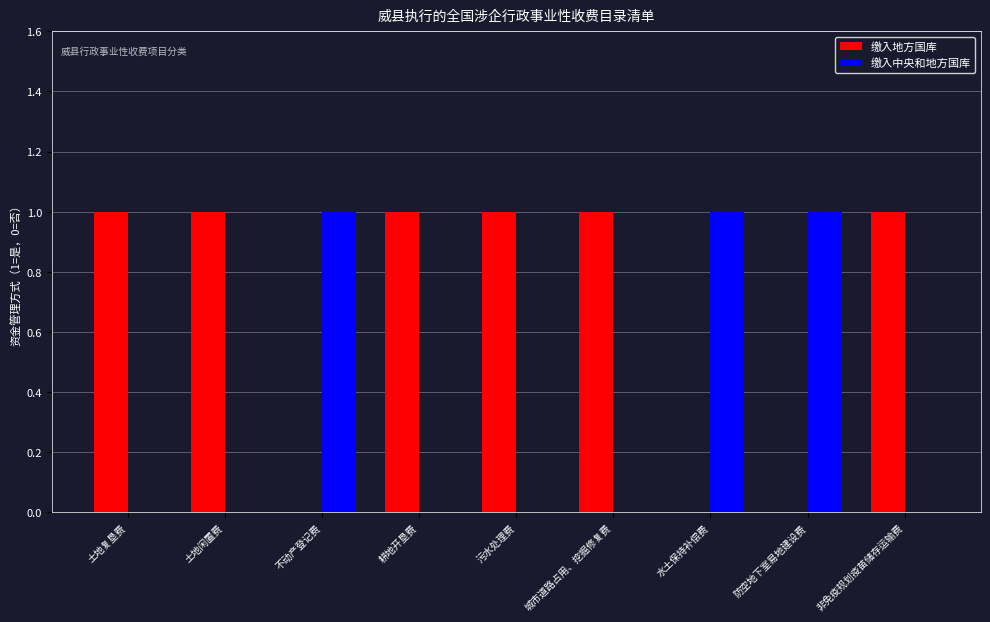

What are all the series names shown in the legend?

缴入地方国库, 缴入中央和地方国库